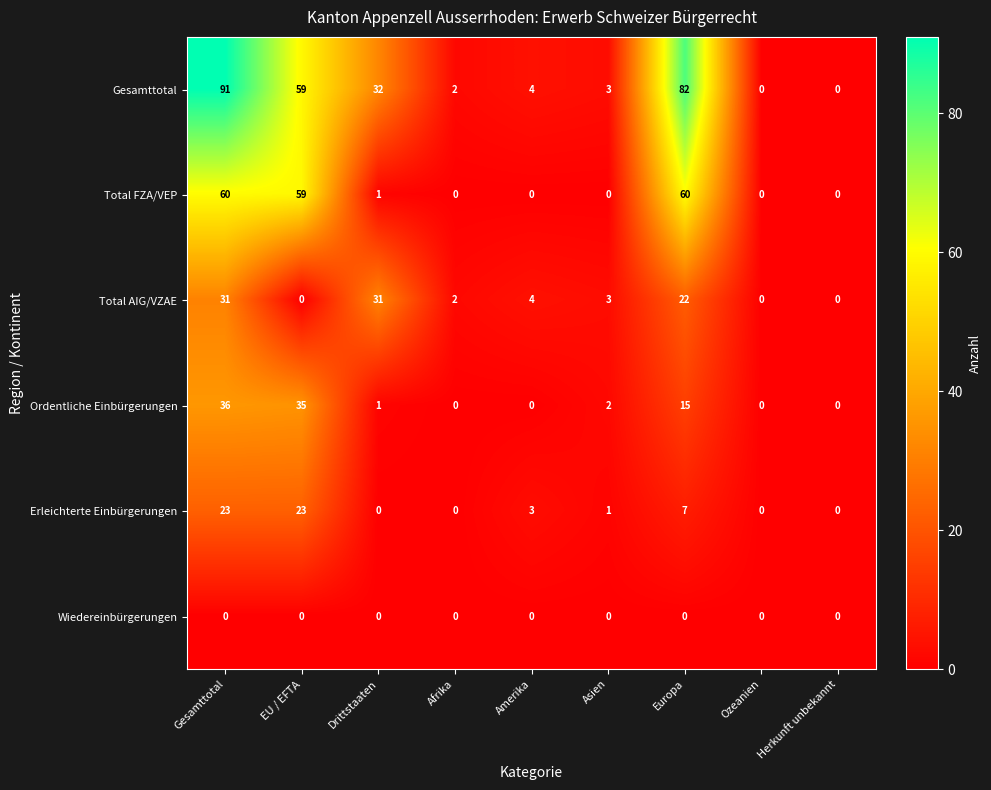

At which label does Ordentliche Einbürgerungen reach its peak?

Gesamttotal